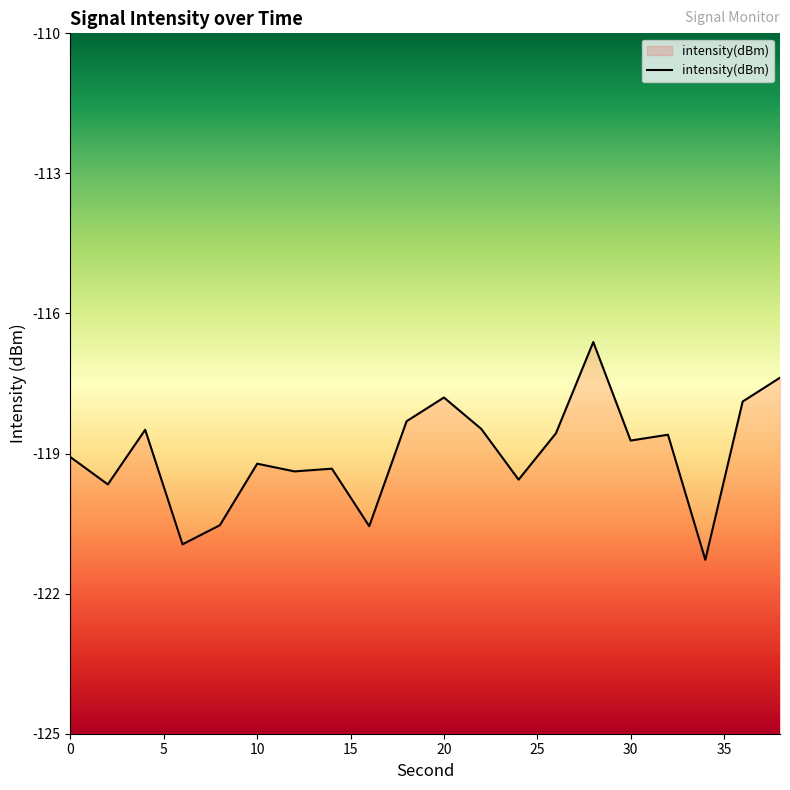

Reading right to left, transcribe all the data shown in this chart.

-117.4	-117.9	-121.3	-118.6	-118.7	-116.6	-118.6	-119.6	-118.5	-117.8	-118.3	-120.6	-119.3	-119.4	-119.2	-120.5	-120.9	-118.5	-119.7	-119.1